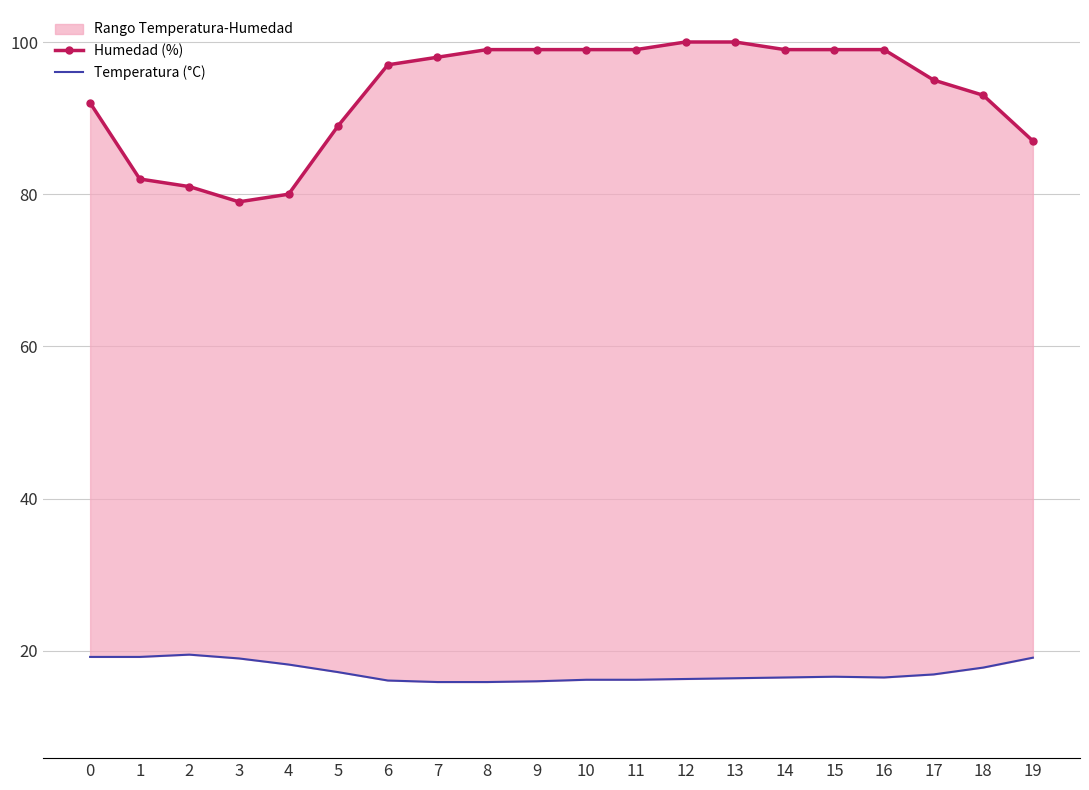

What is the value of the Humedad (%) point at the 10th from the left?

99.0